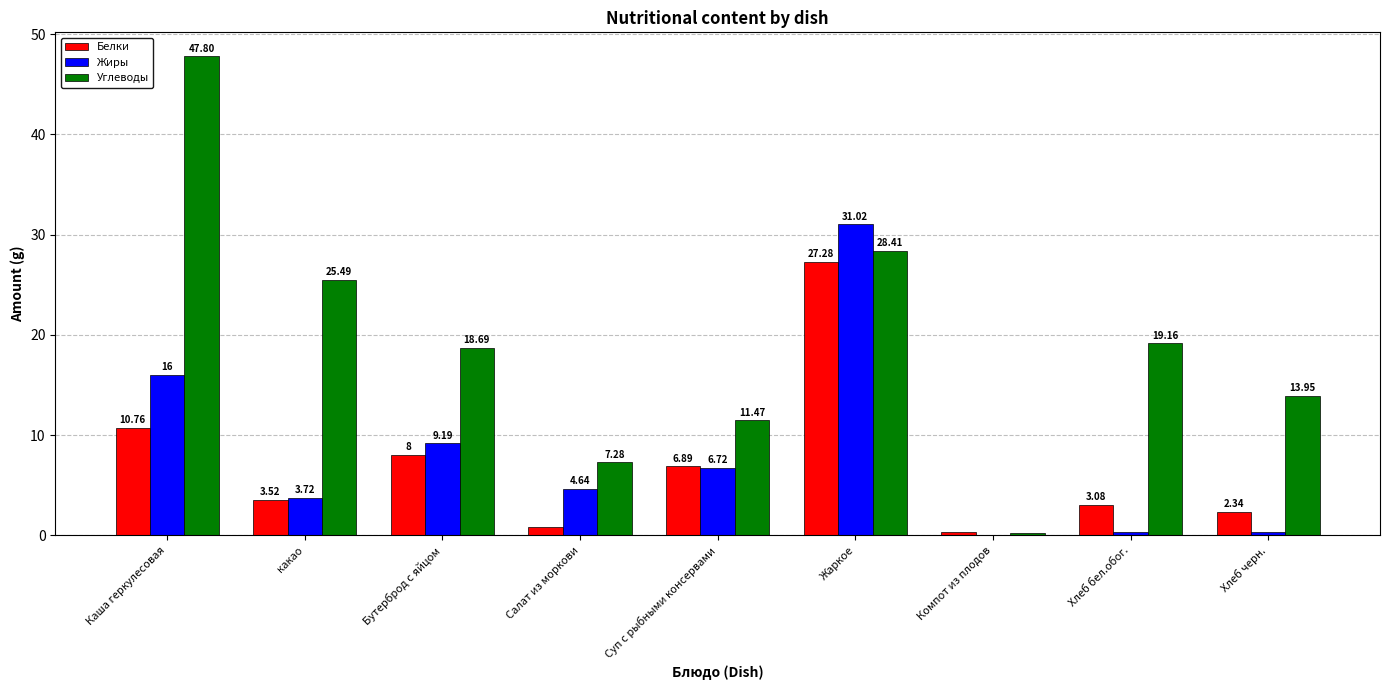

What is the sum of all Углеводы values?

172.5